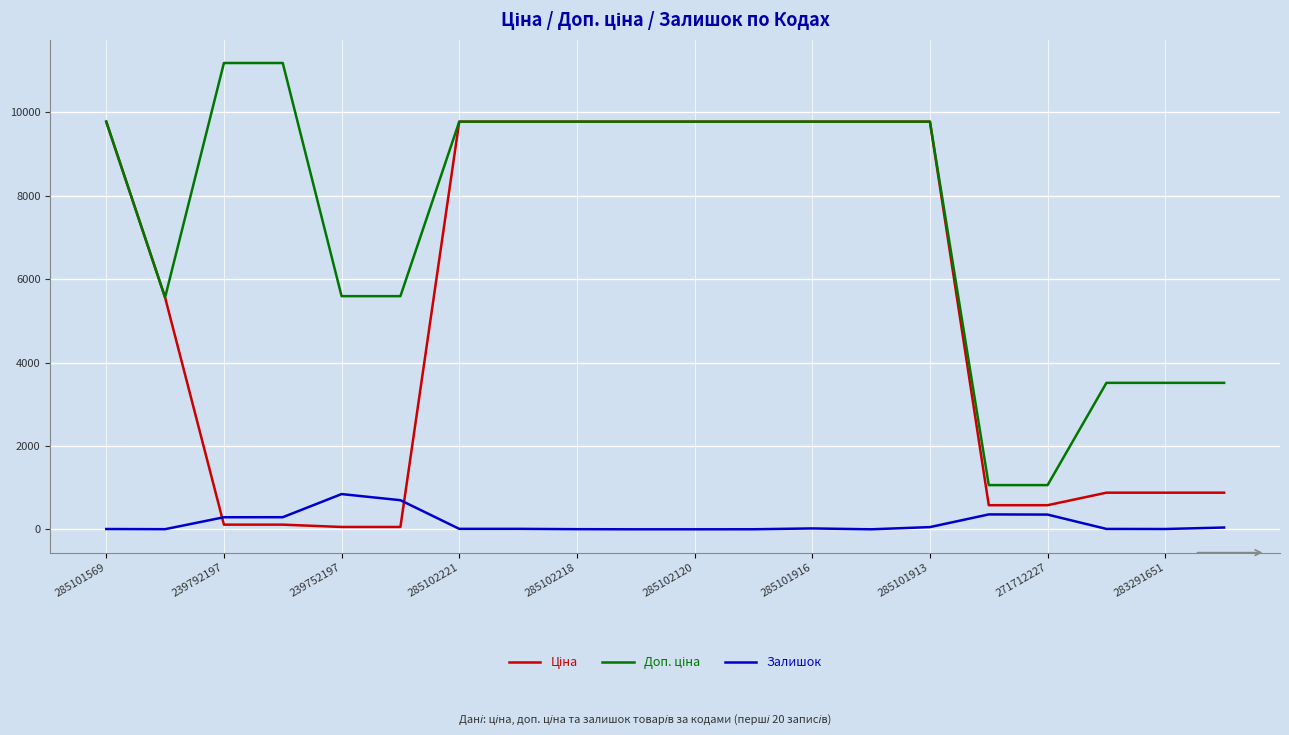

What is the highest value of the Залишок series?

845.0